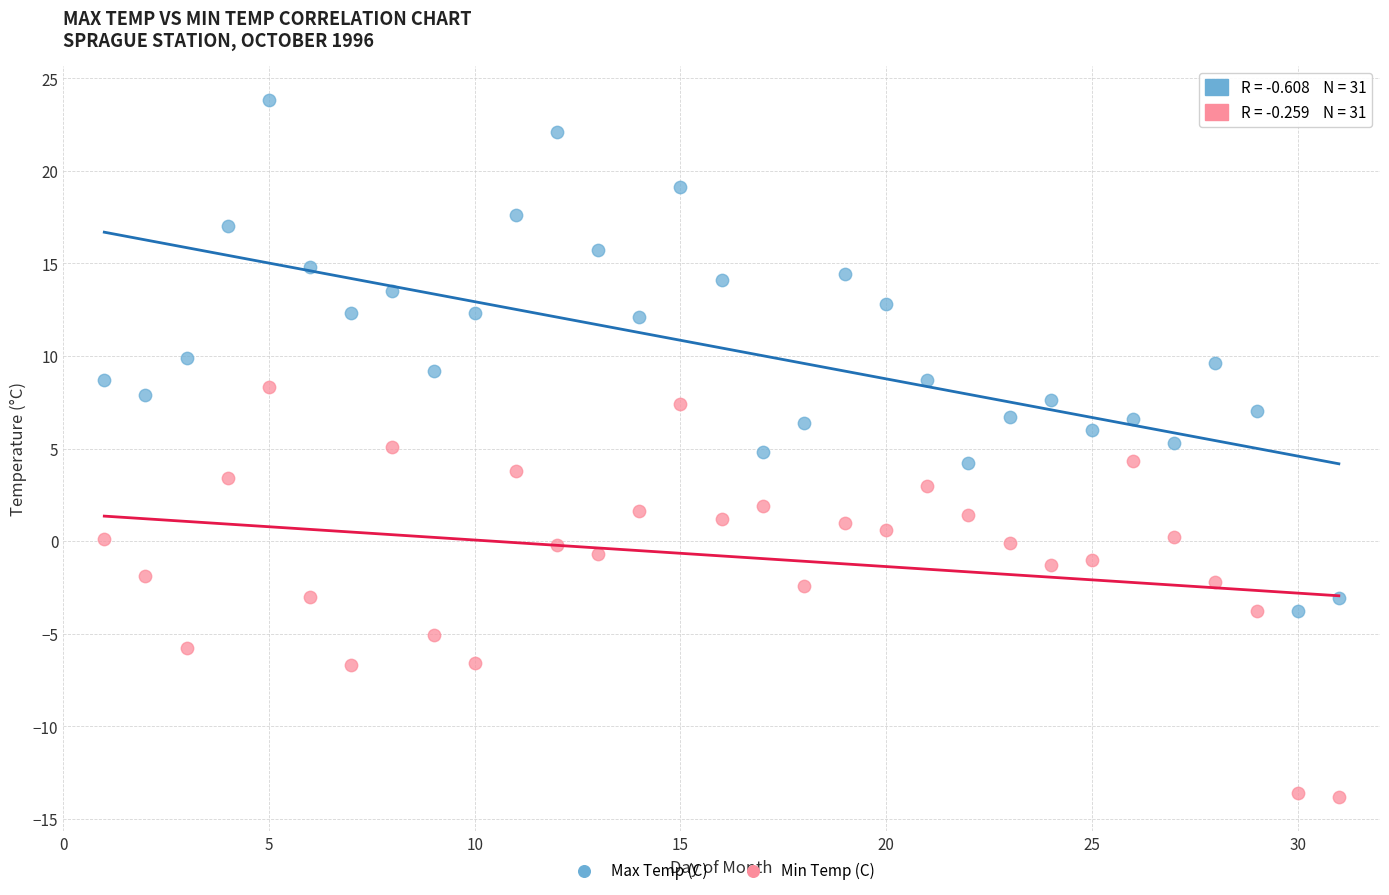

Which series reaches the minimum Y coordinate?

Min Temp (C)